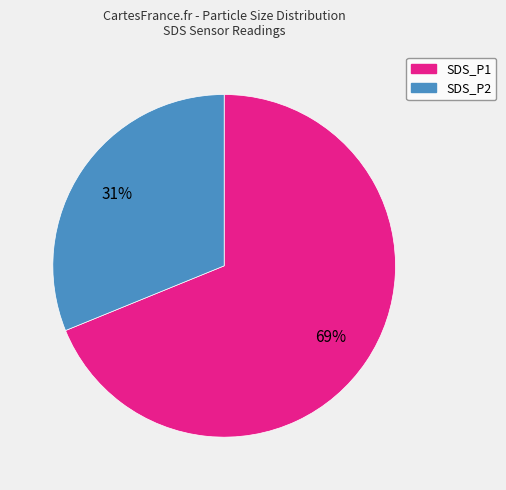

To the nearest percent, what is the difference between the largest and smallest slice percentages?

38%